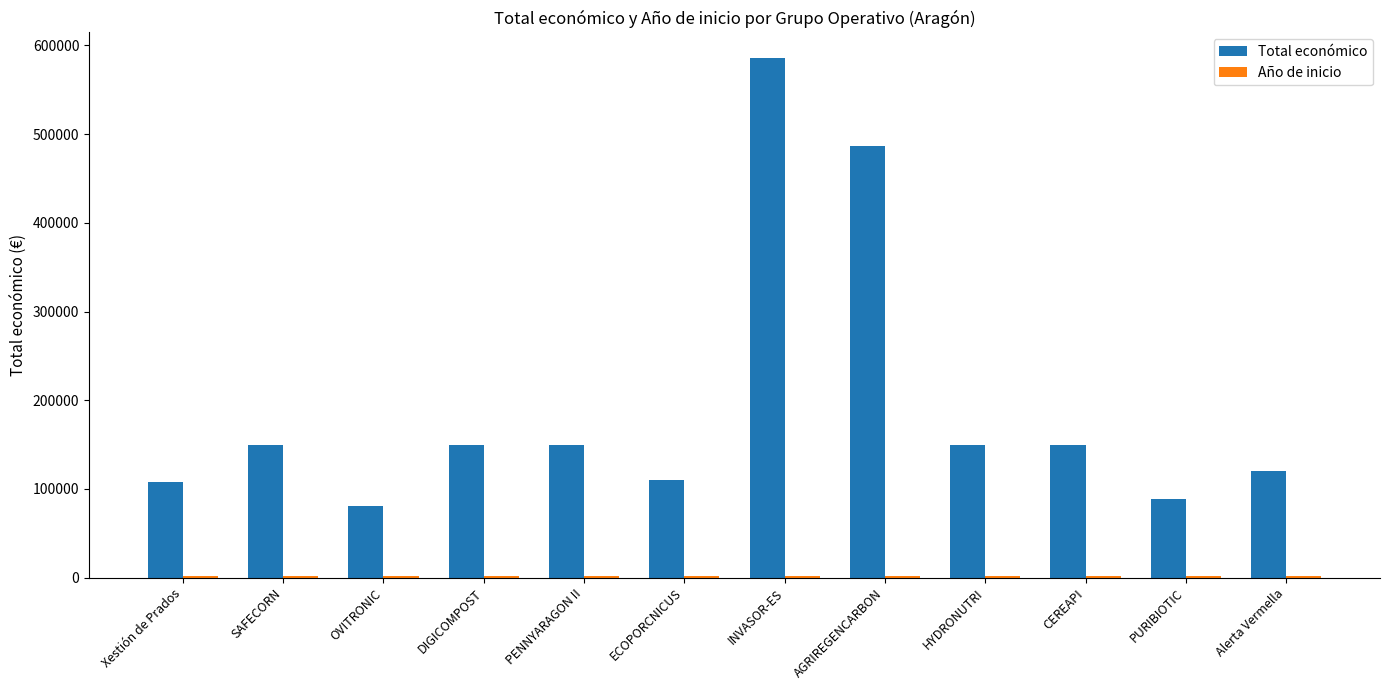

Does the chart contain stacked bars?

No